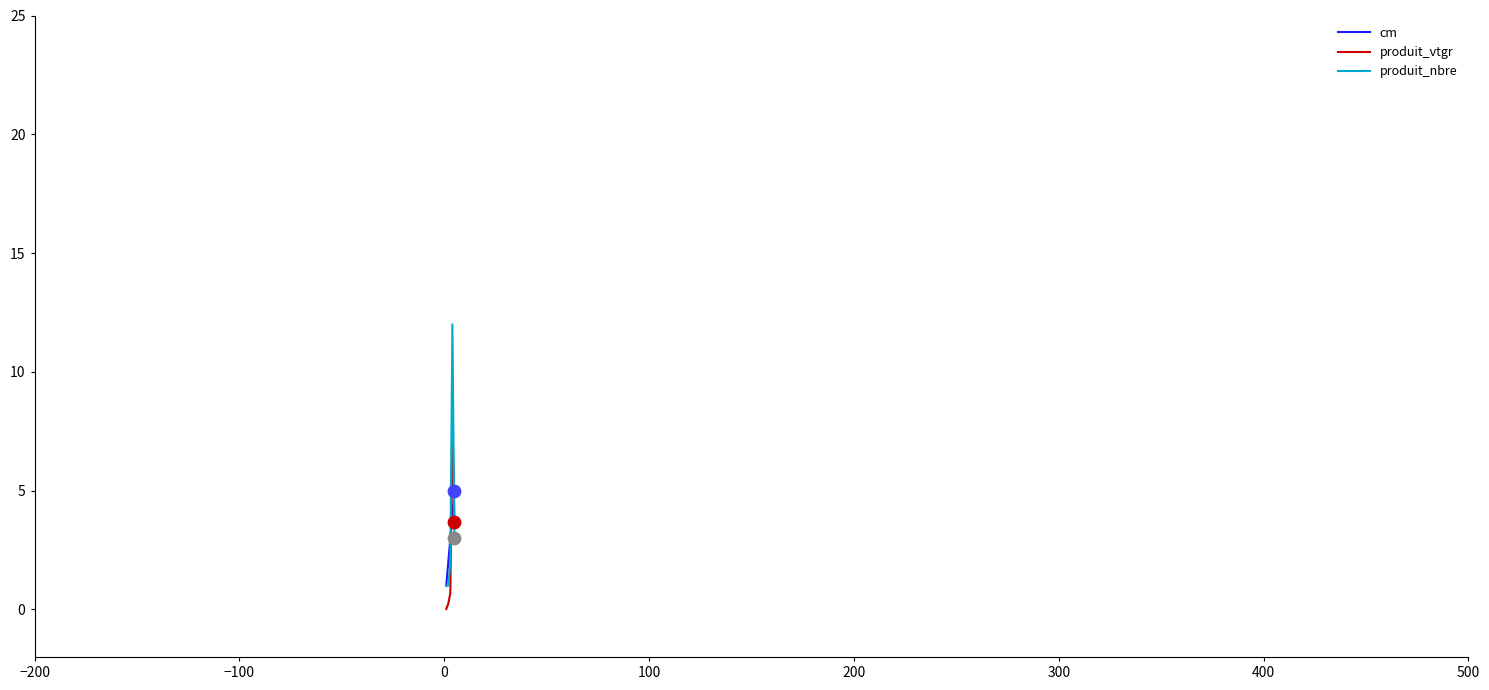

Rank the series by their maximum value, from lowest to highest.

cm, produit_vtgr, produit_nbre